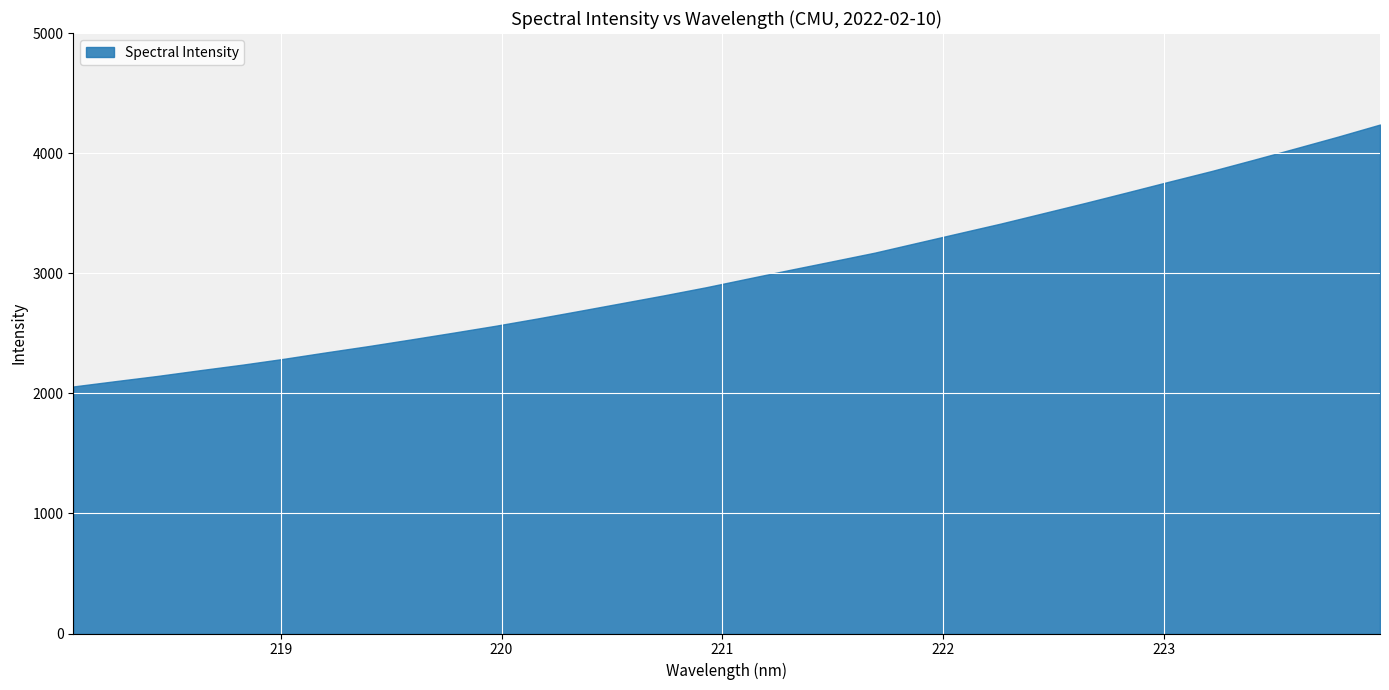

Reading left to right, what are all the values shown in this chart?

2056.9	2101.3	2144.8	2192.2	2238.1	2287.8	2341.4	2393.4	2448.3	2504.4	2561.8	2622.9	2686.3	2750.8	2815.4	2883.0	2955.9	3028.5	3099.4	3170.9	3252.1	3333.0	3413.8	3499.4	3585.3	3673.6	3763.0	3851.0	3944.7	4040.2	4137.0	4237.9